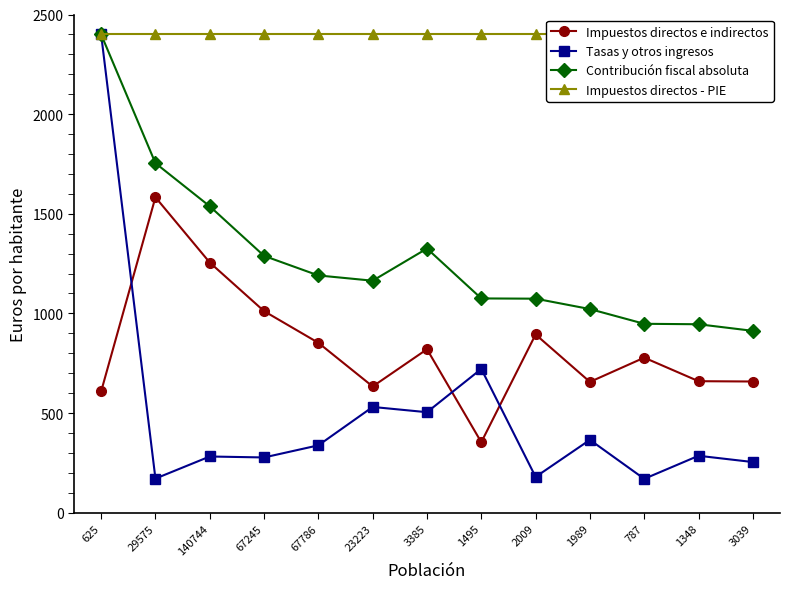

What is the highest value of the Impuestos directos - PIE series?

2400.0